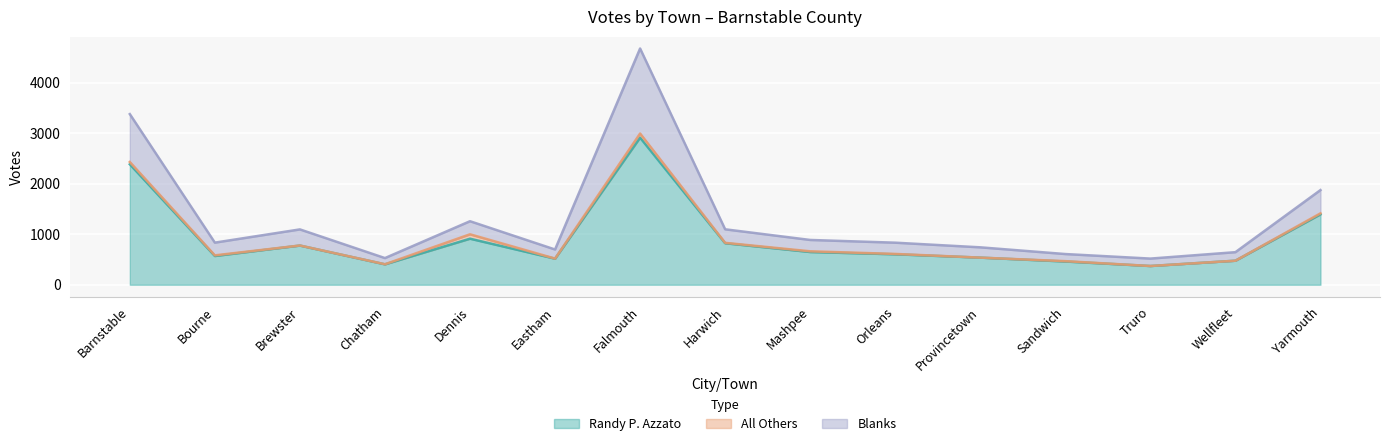

Is the value of Randy P. Azzato at Bourne greater than the value of Blanks at Chatham?

Yes